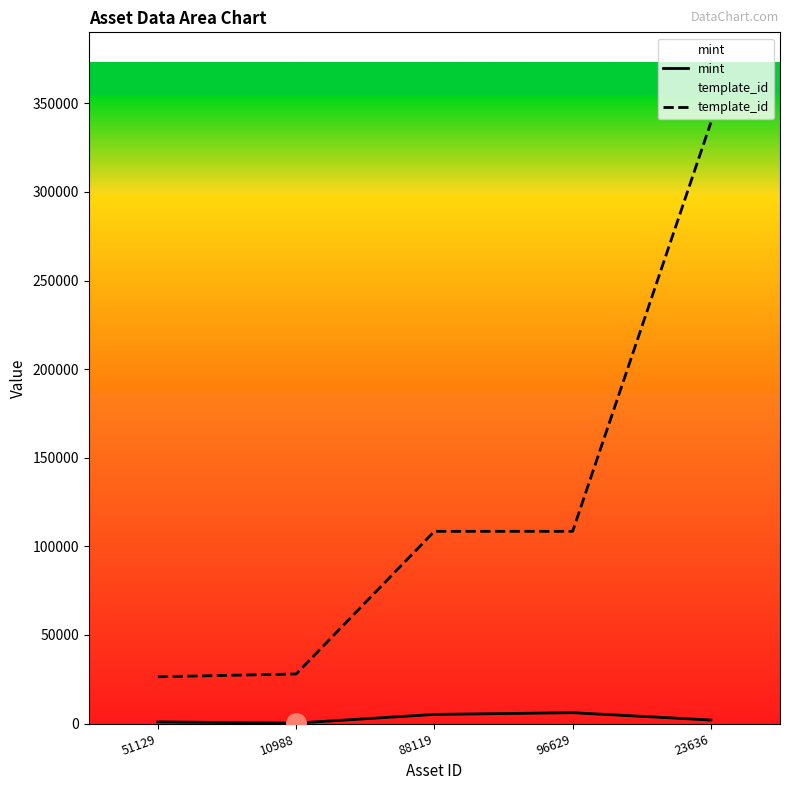

At which category is the sum across all series the highest?

23636